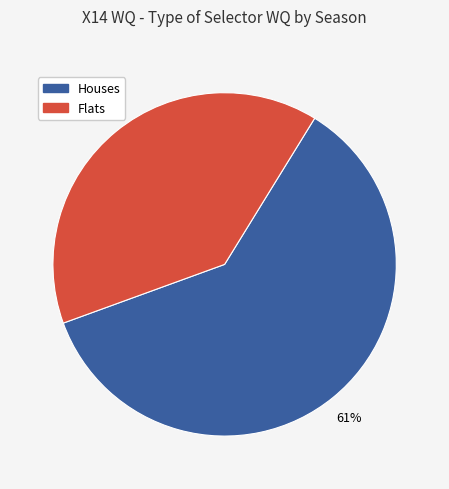

Combined, do Flats and Houses account for over 50%?

Yes